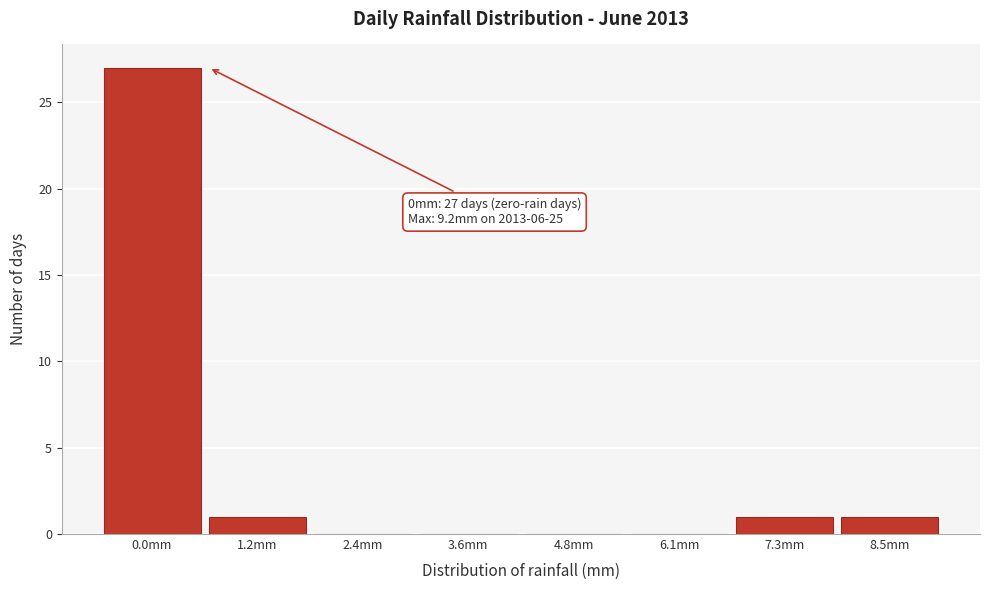

Reading left to right, what are all the values shown in this chart?

0.0mm=27	1.2mm=1	2.4mm=0	3.6mm=0	4.8mm=0	6.1mm=0	7.3mm=1	8.5mm=1